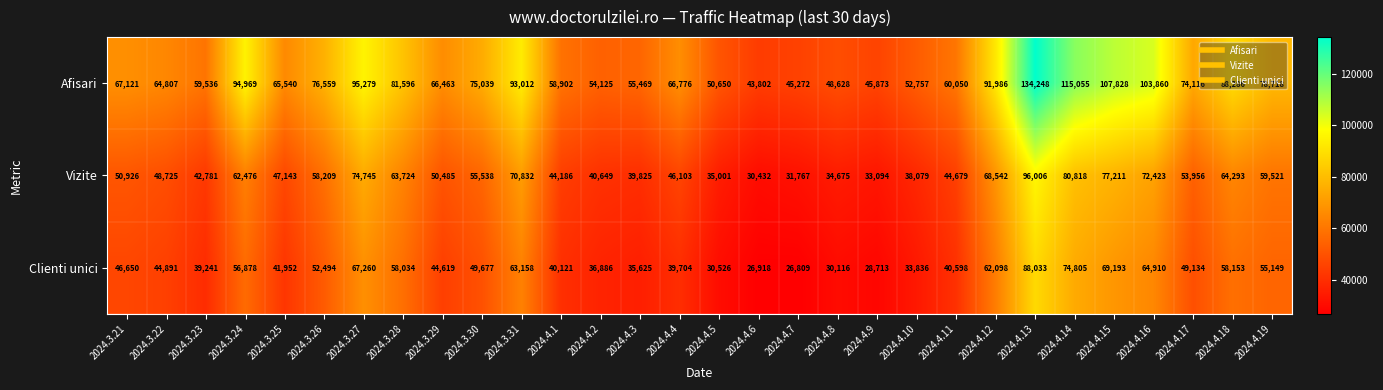

Is it true that Clienti unici equals 63158 at 2024.3.31?

True